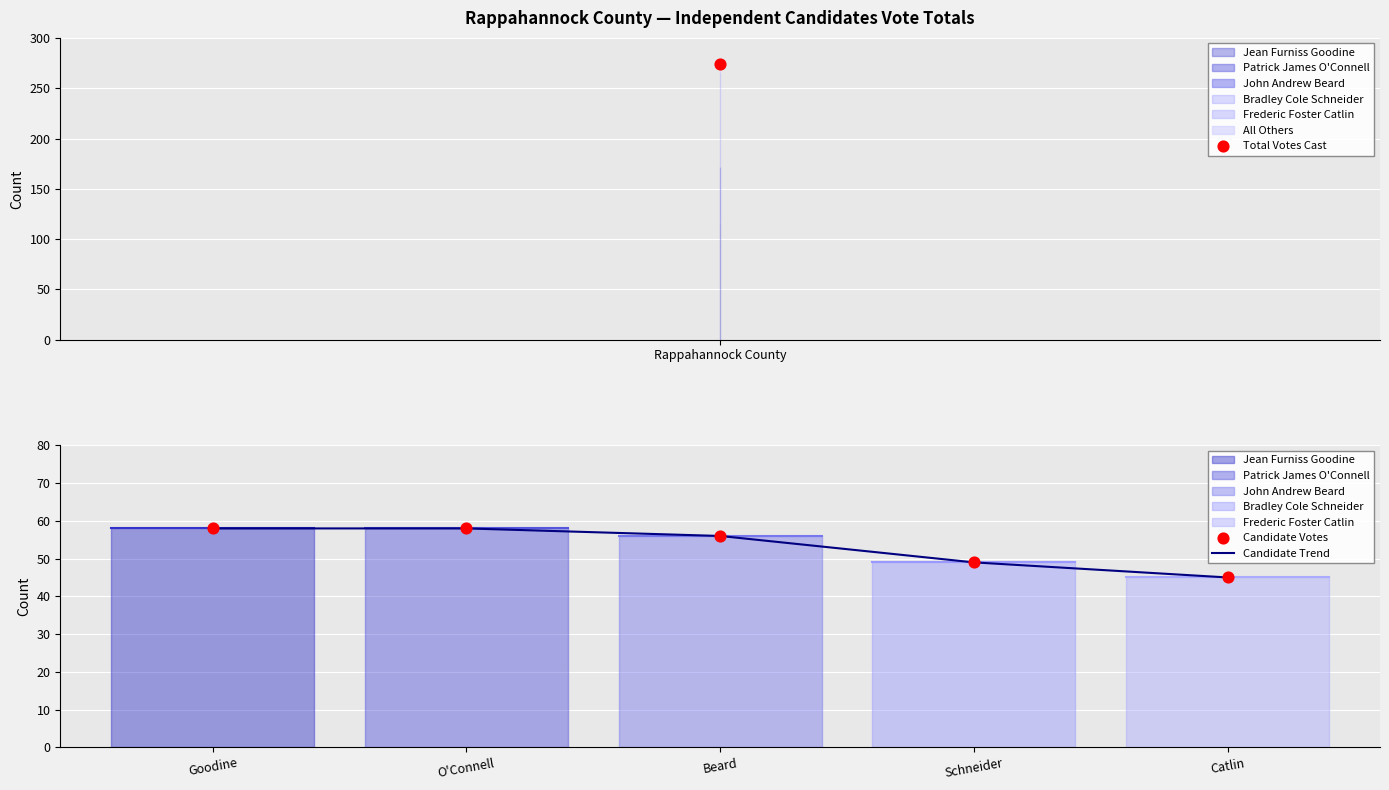

Which series has the largest Y range (max minus min)?

Candidate Trend